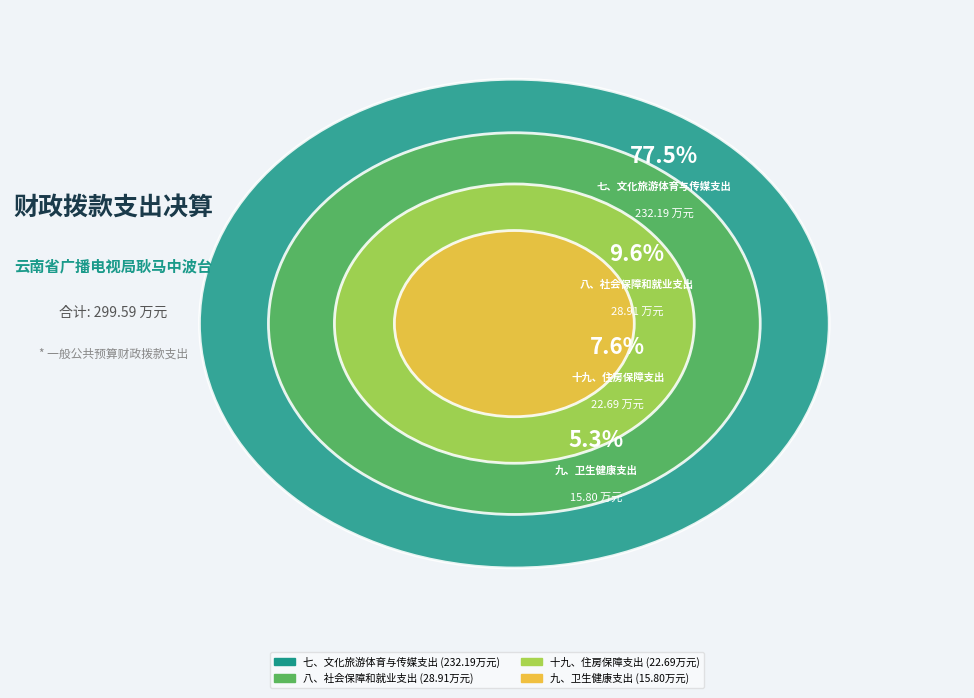

How many slices are in this pie chart?

4